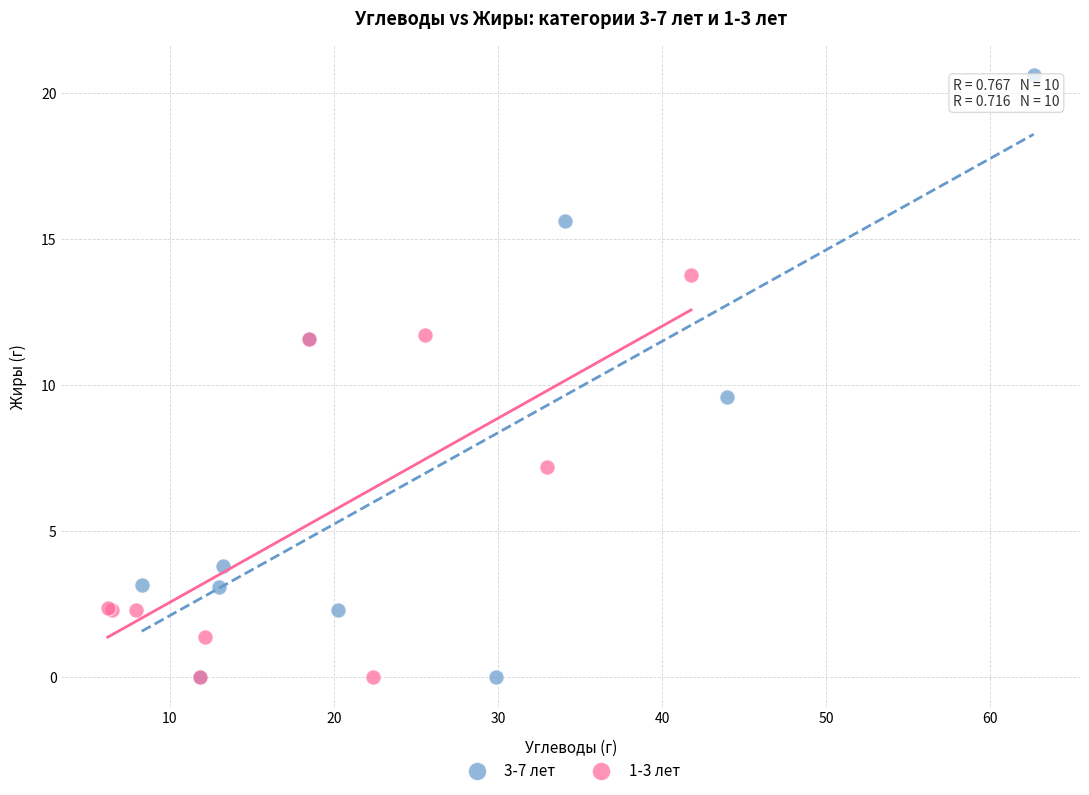

What are all the series names shown in the legend?

3-7 лет, 1-3 лет